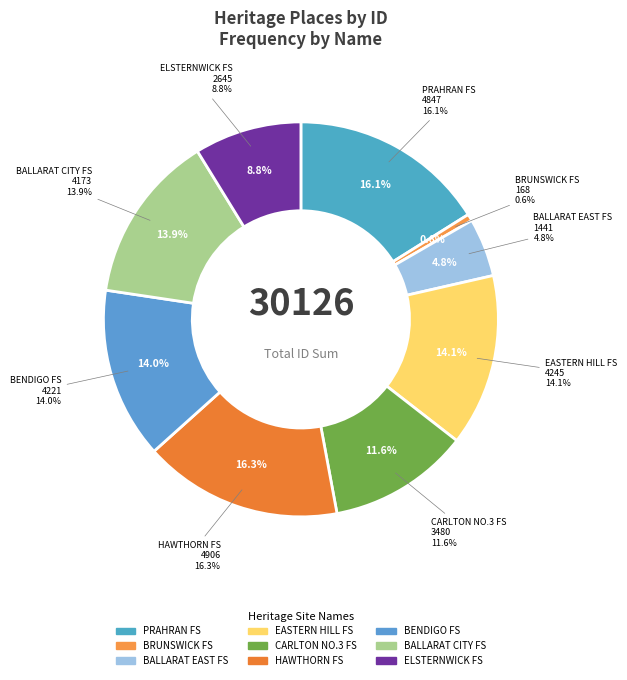

Approximately how many times larger is the value at BALLARAT EAST FIRE STATION compared to EASTERN HILL FIRE STATION?

0.3